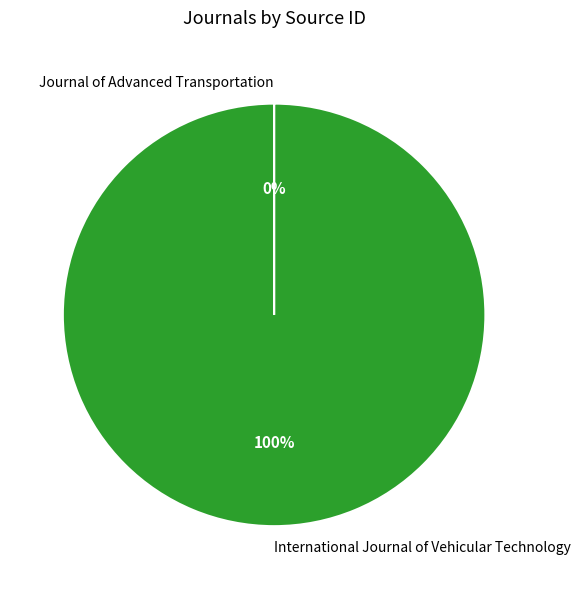

To the nearest percent, what is the average slice percentage?

50%